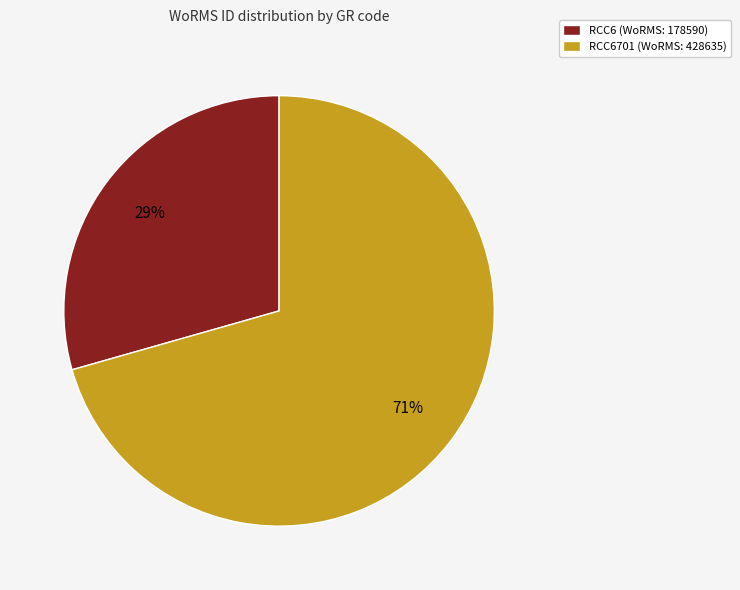

Is there a majority slice in this chart?

Yes